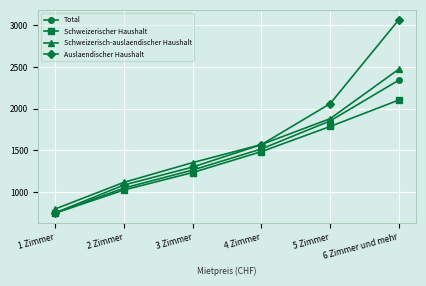

Rank the series by their average value, from lowest to highest.

Schweizerischer Haushalt, Total, Schweizerisch-auslaendischer Haushalt, Auslaendischer Haushalt